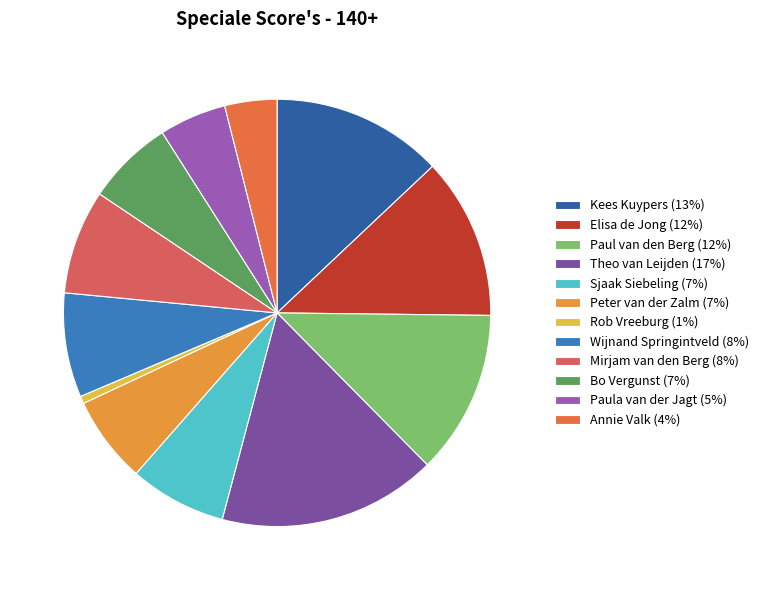

Which slice is the smallest?

Rob Vreeburg